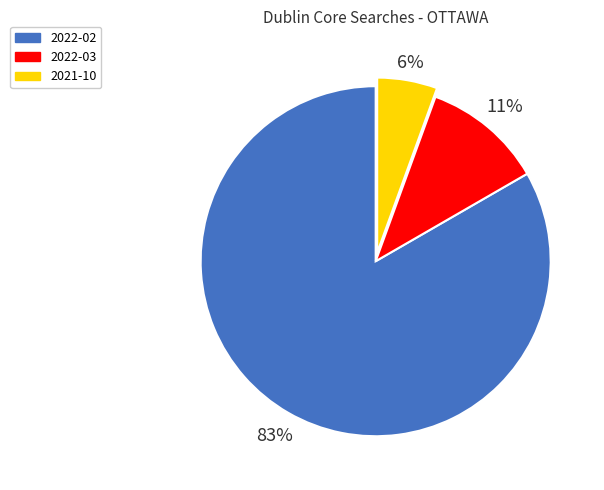

What percentage is the 2021-10 slice, to the nearest percent?

6%